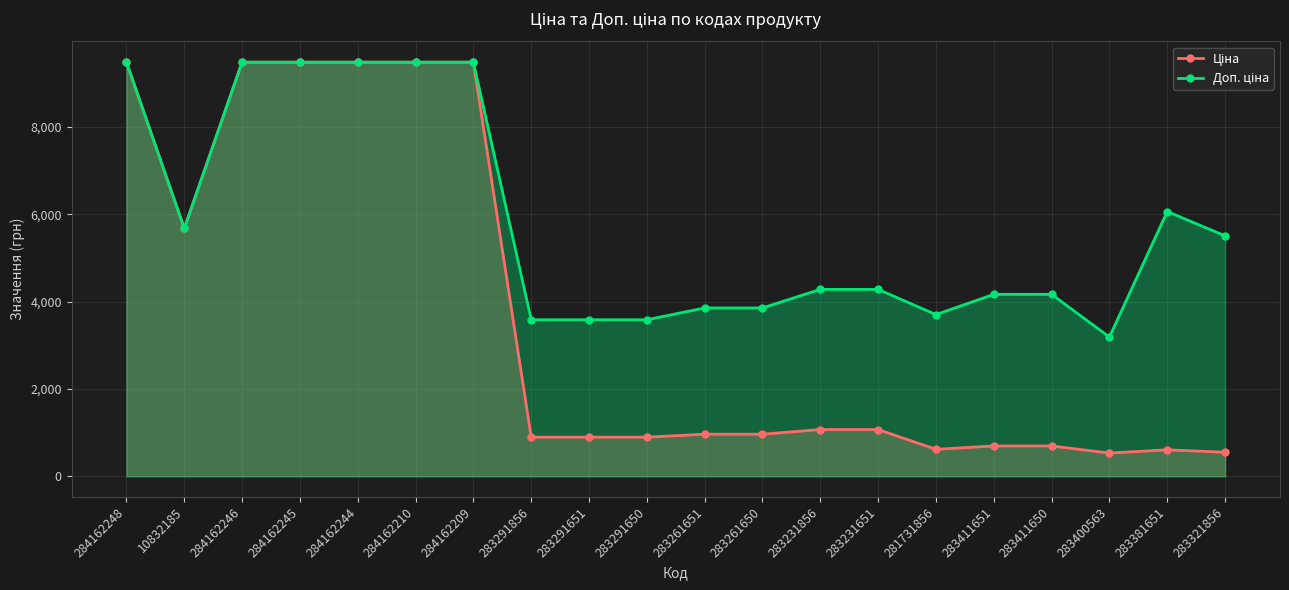

Which series changed the most between 284162209 and 283261650?

Ціна